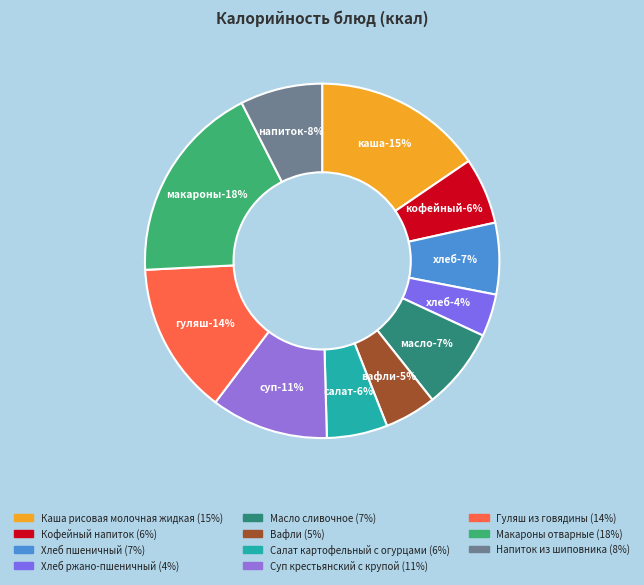

Is it true that Масло сливочное is 13% of the pie?

False